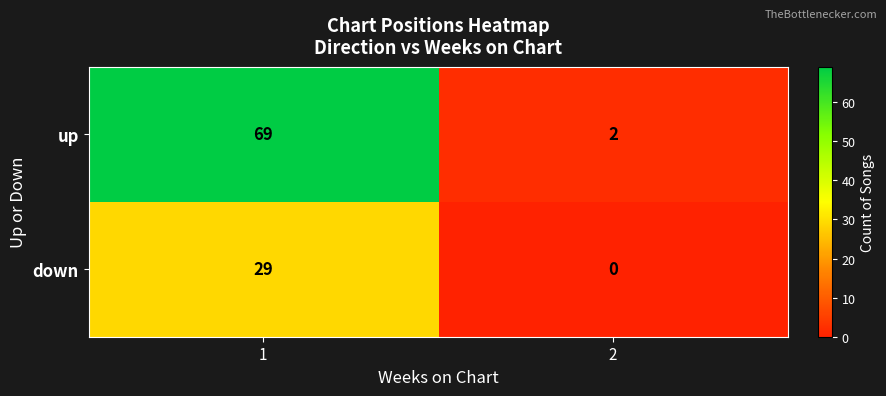

Is it true that up equals 96 at 1?

False